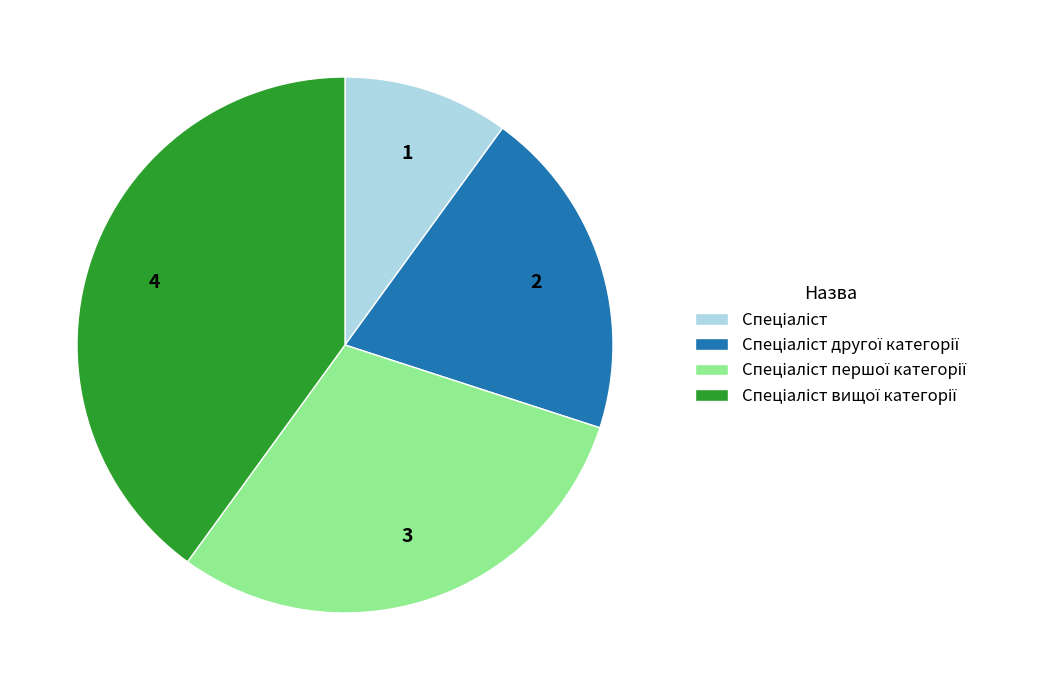

Does any single category account for the majority?

No